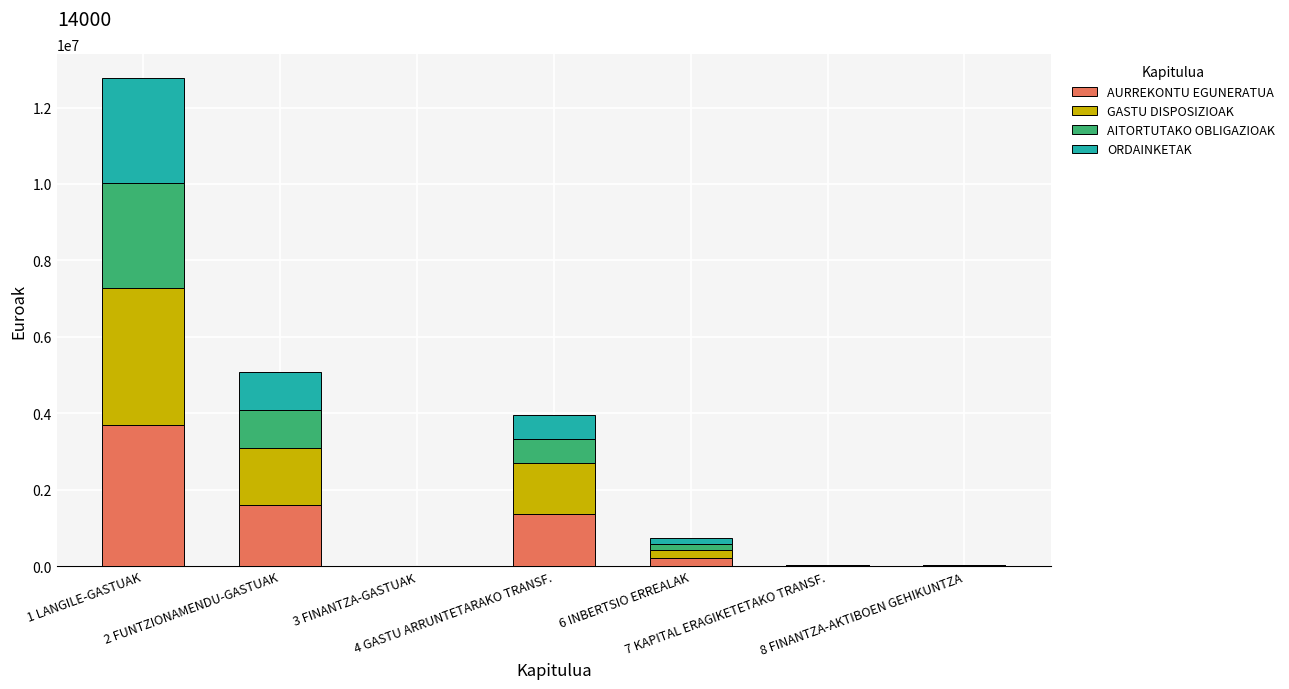

How many data points in AURREKONTU EGUNERATUA are above 220318?

4